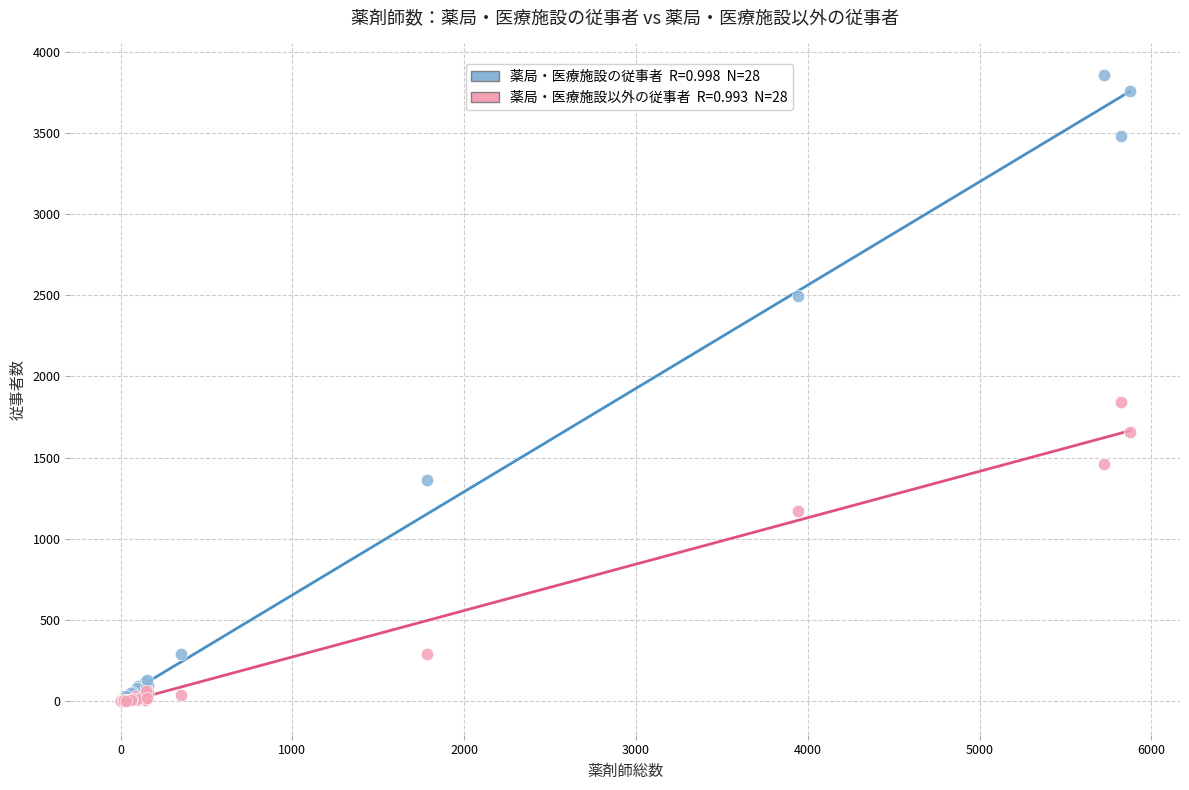

Across all series, what Y value is closest to 1929?

1845